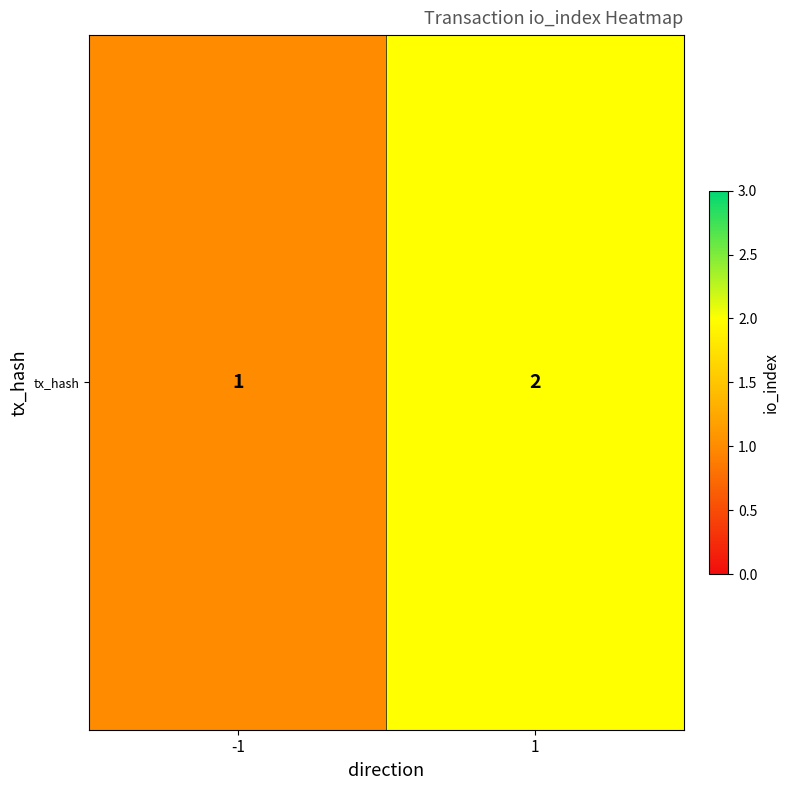

Between -1 and 1, which is larger?

1